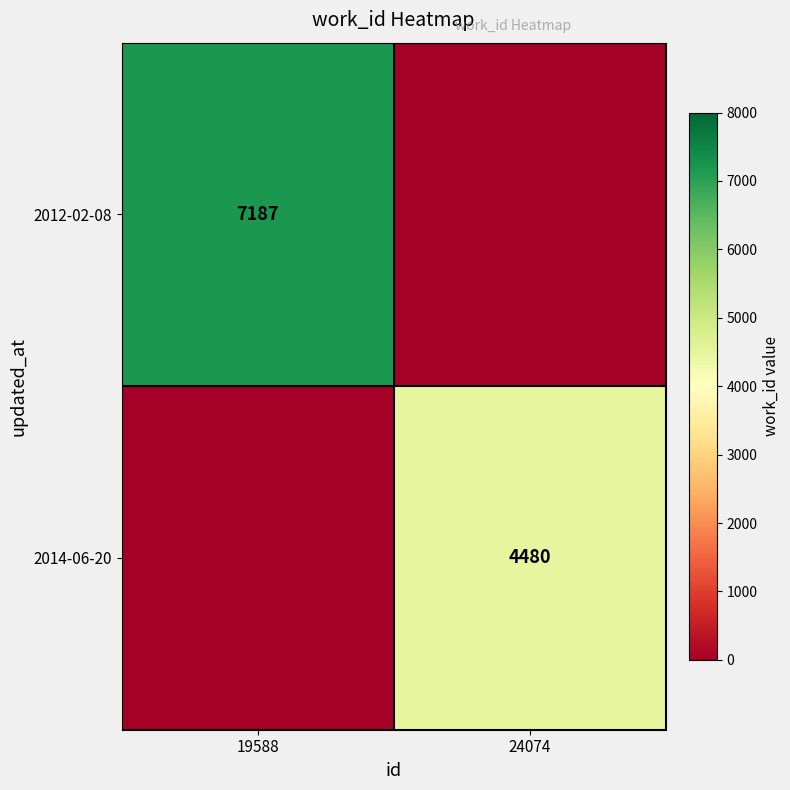

Is it true that 2012-02-08 equals 3122 at 19588?

False